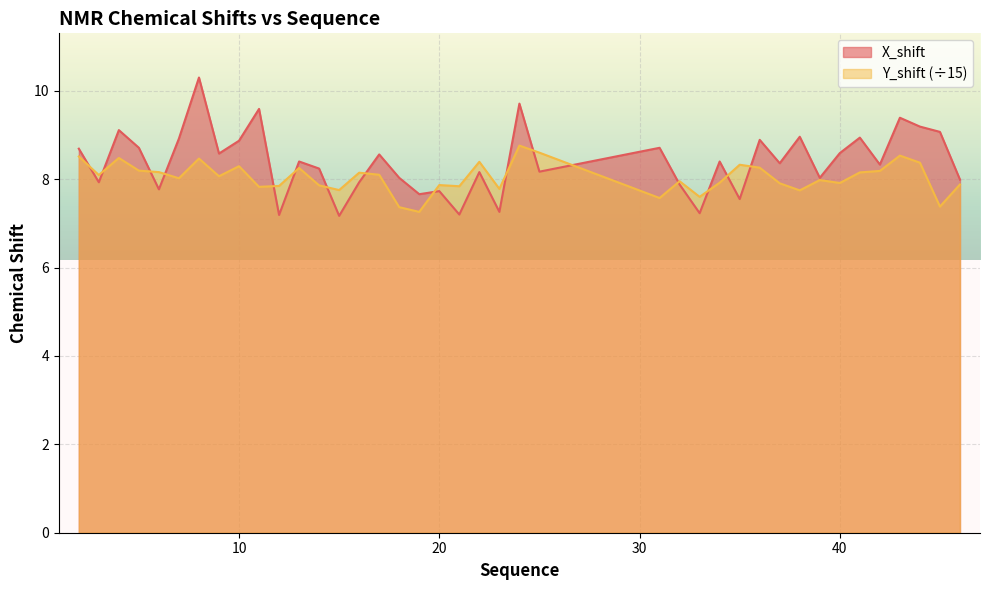

What is the value of the Y_shift point at the 5th from the left?

8.2